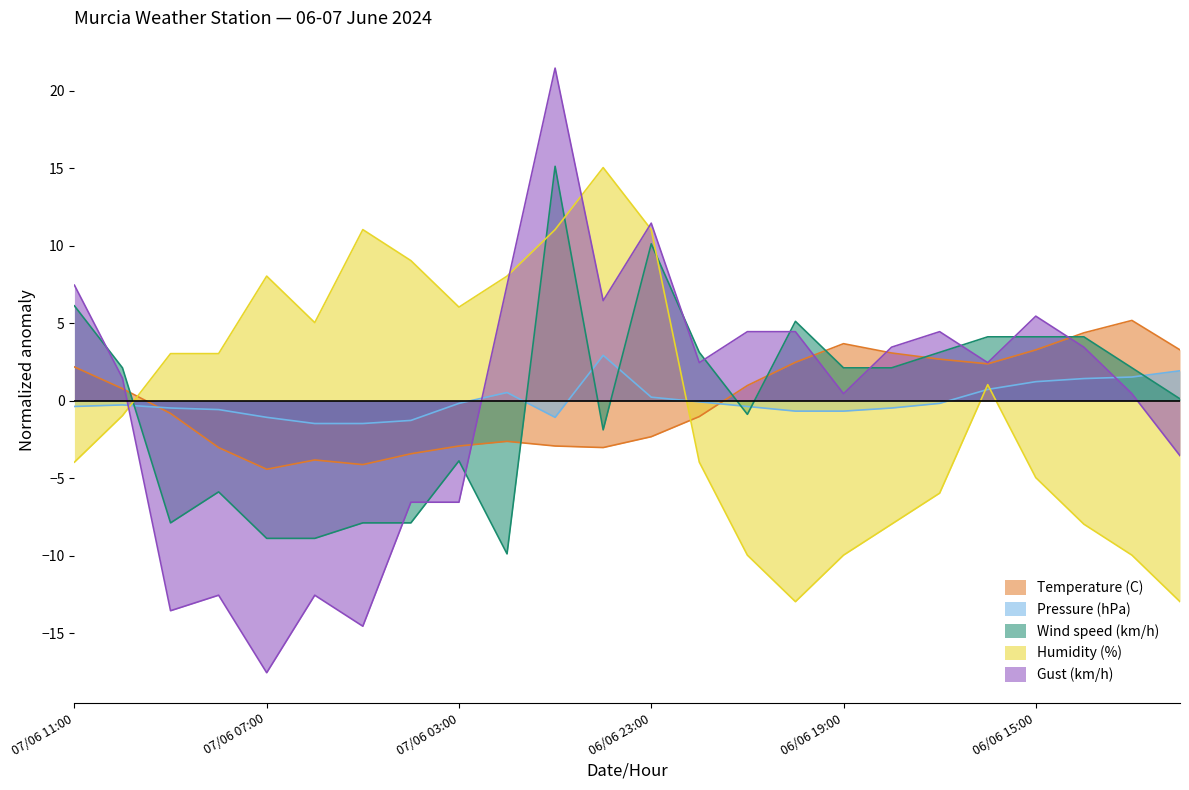

Does the chart have visible grid lines?

No